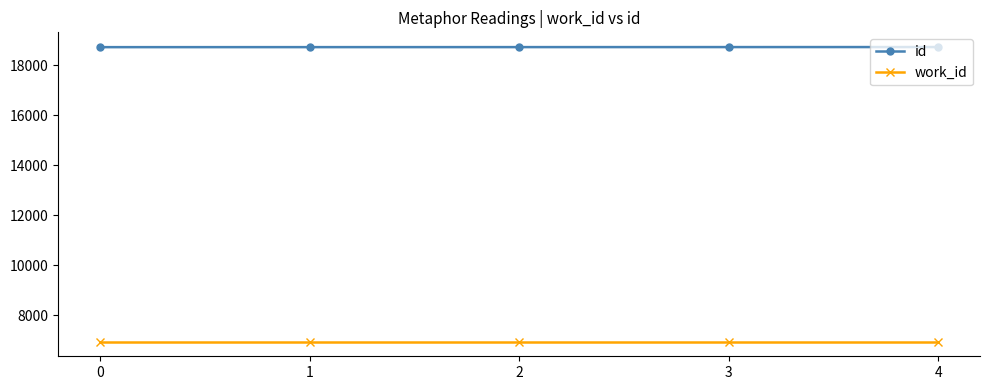

List the series in order of their peak value, lowest first.

work_id, id